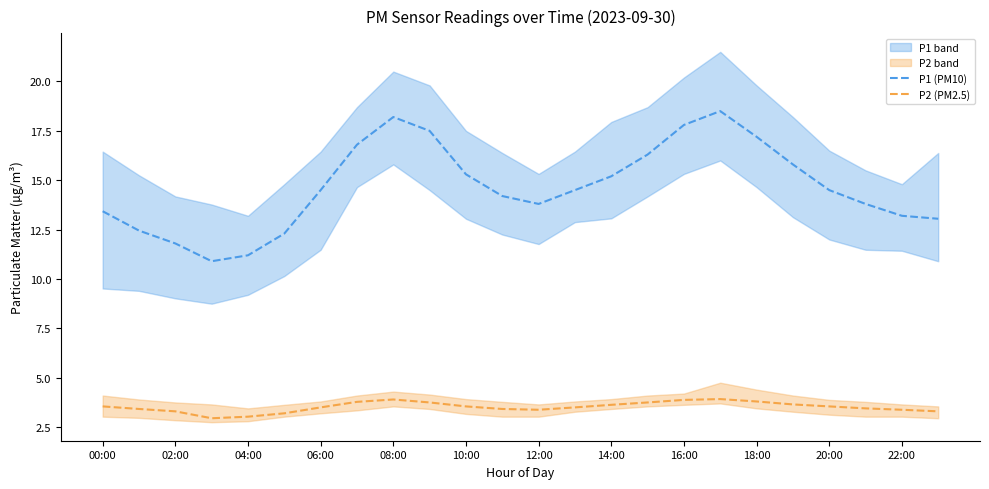

Reading left to right, transcribe all the data shown in this chart.

P1 (PM10): 13.4	12.4	11.8	10.9	11.2	12.3	14.5	16.8	18.2	17.5	15.3	14.2	13.8	14.5	15.2	16.3	17.8	18.5	17.2	15.8	14.5	13.8	13.2	13.1
P2 (PM2.5): 3.5	3.4	3.3	3.0	3.0	3.2	3.5	3.8	3.9	3.8	3.5	3.4	3.4	3.5	3.6	3.8	3.9	3.9	3.8	3.6	3.5	3.5	3.4	3.3